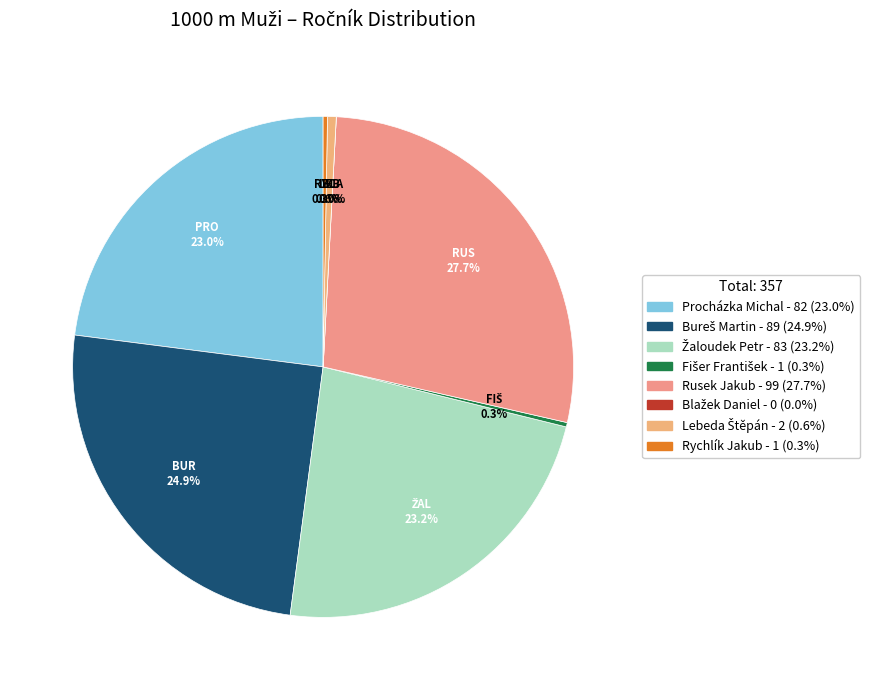

Rank the categories by value from highest to lowest.

Rusek Jakub, Bureš Martin, Žaloudek Petr, Procházka Michal, Lebeda Štěpán, Fišer František, Rychlík Jakub, Blažek Daniel